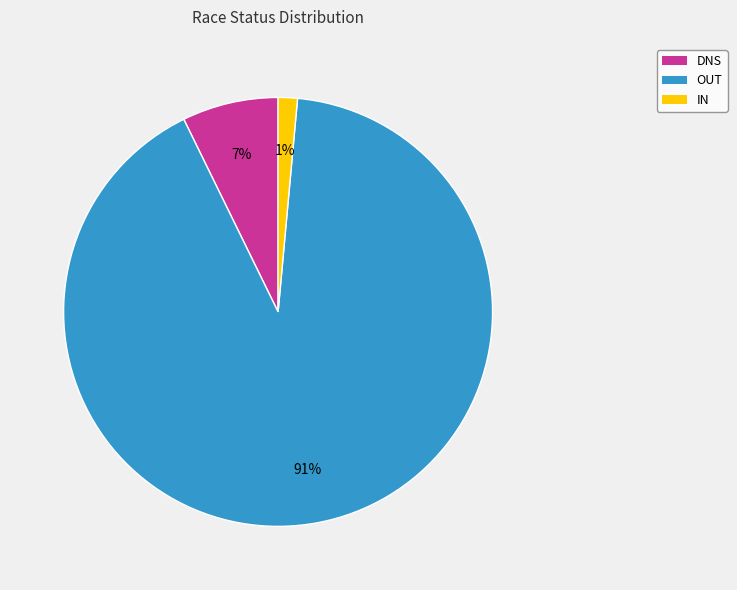

To the nearest percent, what is the average slice percentage?

33%